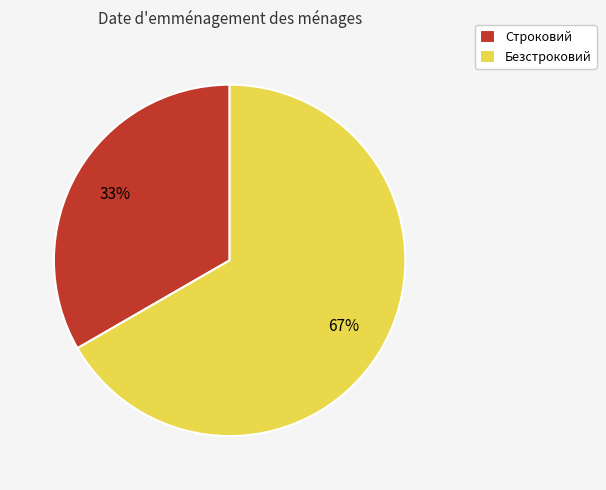

Which category has the smallest portion of the pie?

Строковий